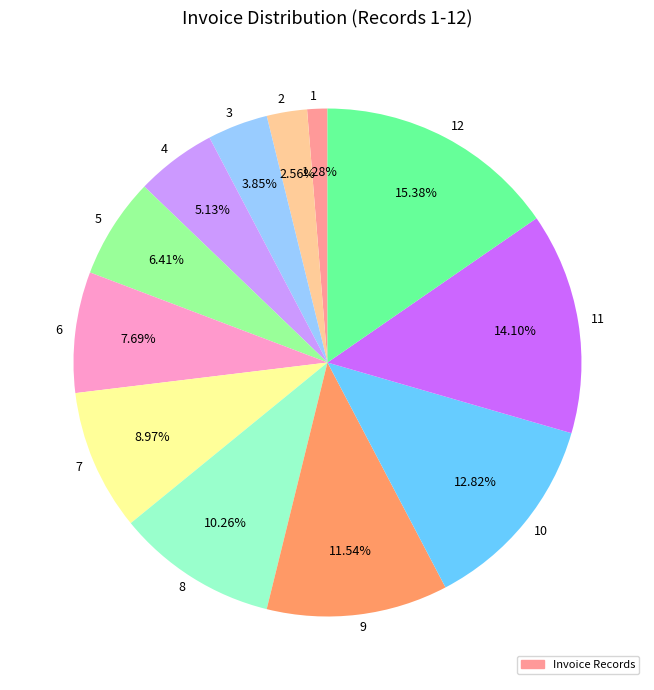

To the nearest percent, what portion does 9 represent?

12%